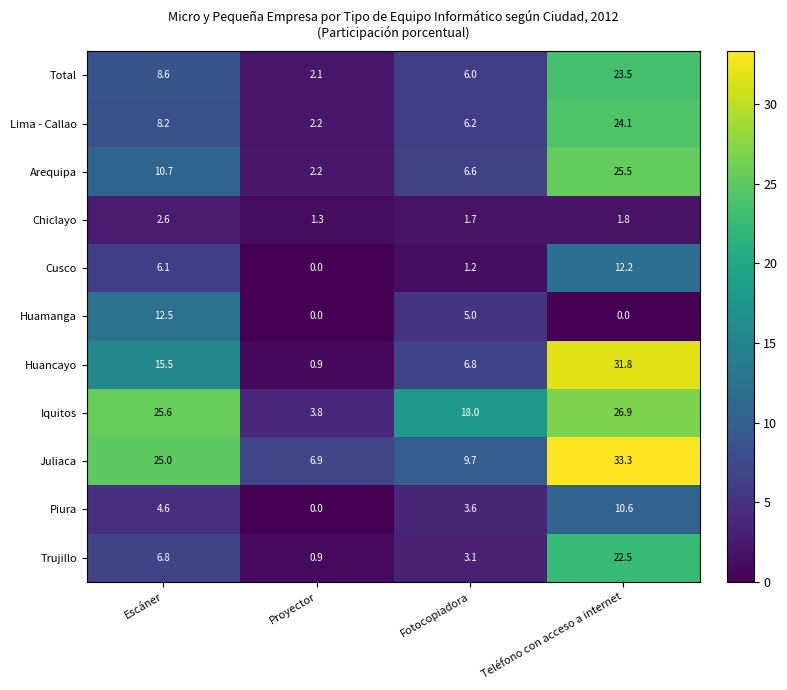

At Escáner, list the series in order from smallest to largest.

Chiclayo, Piura, Cusco, Trujillo, Lima - Callao, Total, Arequipa, Huamanga, Huancayo, Juliaca, Iquitos